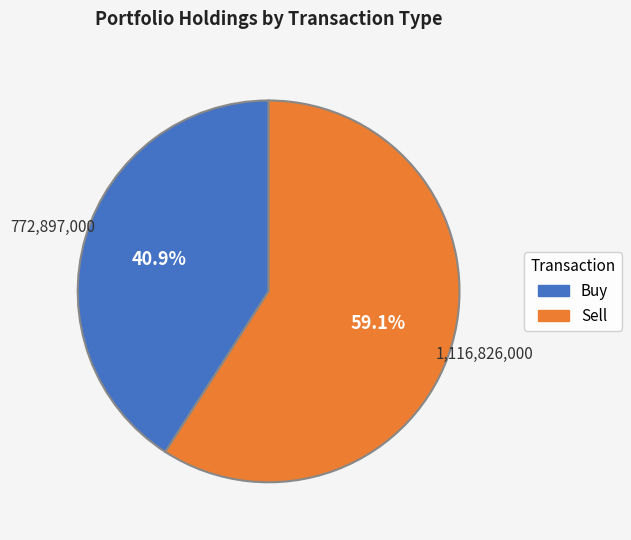

Does any single category account for the majority?

Yes